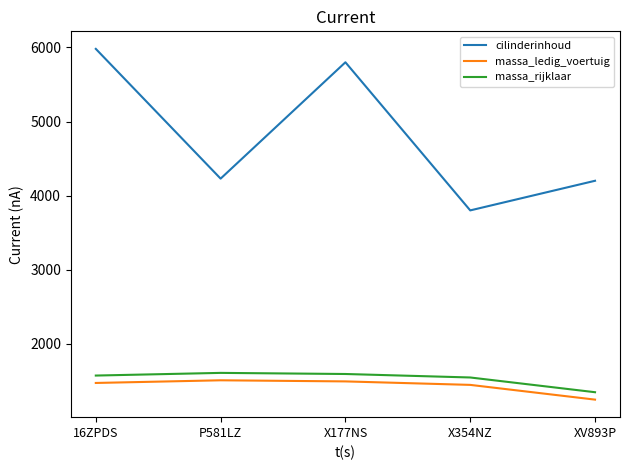

Is it true that massa_rijklaar equals 2587 at X354NZ?

False